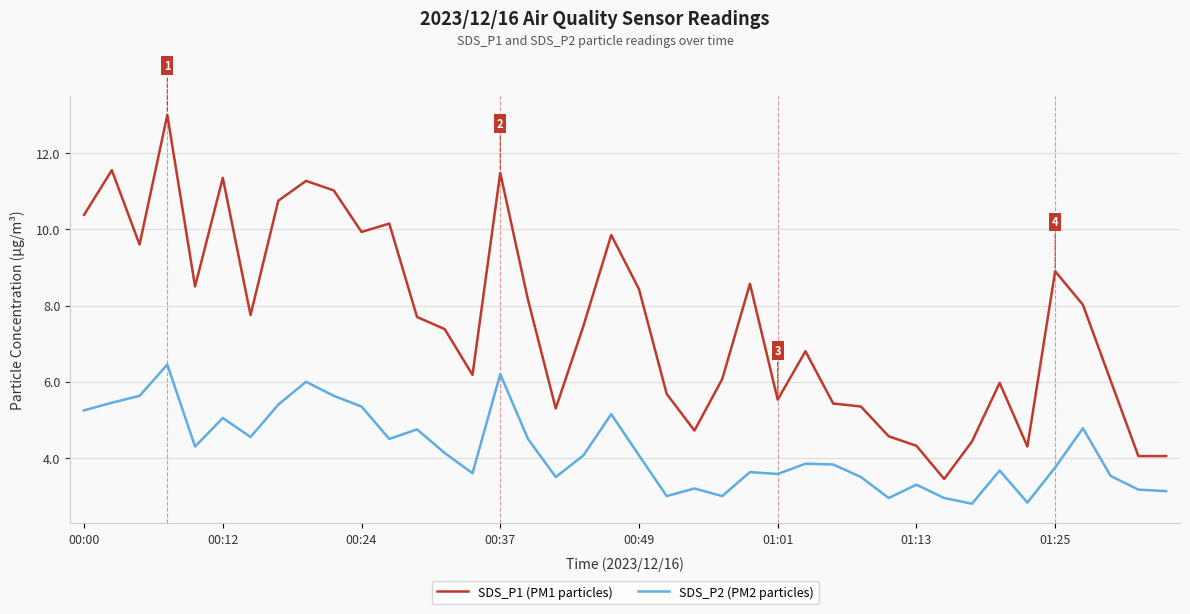

Rank the series by their maximum value, from lowest to highest.

SDS_P2 (PM2 particles), SDS_P1 (PM1 particles)